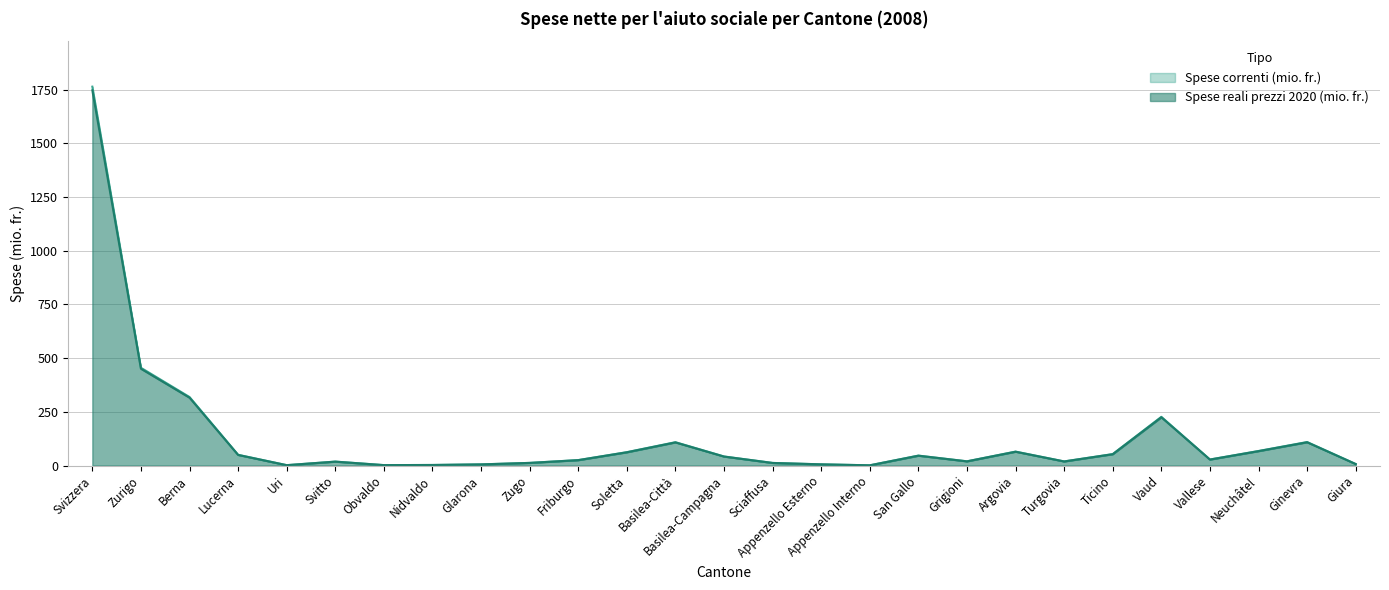

Which series has the largest total across all categories?

Spese correnti (mio. fr.)